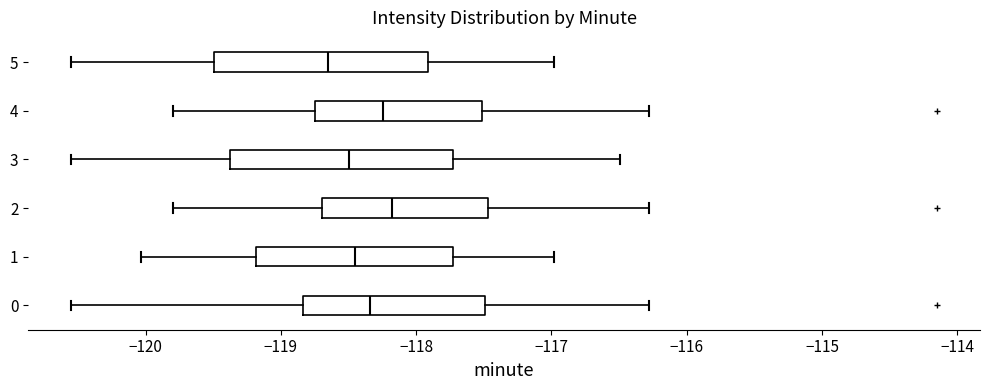

Where does the median line of the box at y = 4 sit on the x-axis? The values are not printed on the chart, so give them approximately, as read against the axis.

-118.2